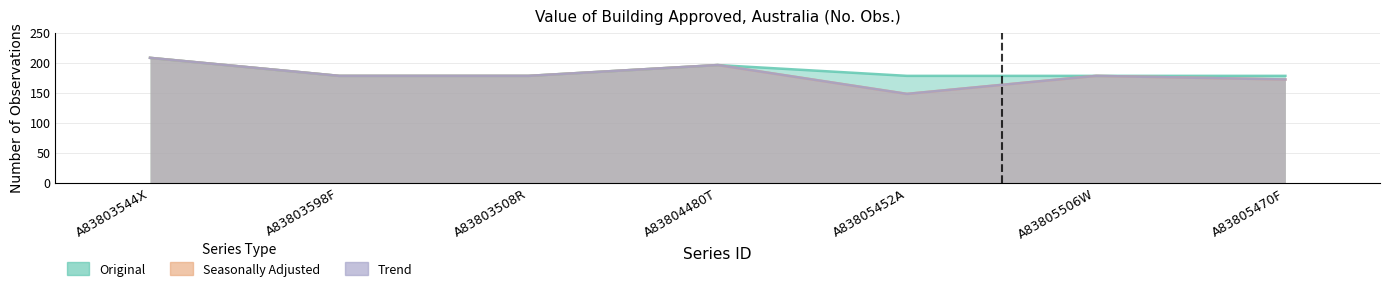

What is the difference between the Seasonally Adjusted values at A83804480T and A83803508R?

18